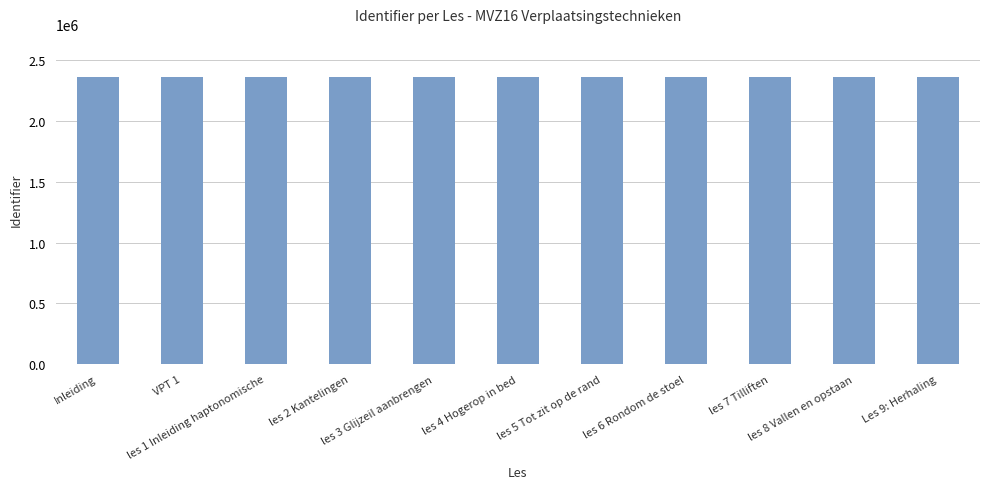

What is the value of the 7th bar from the left?

2359562